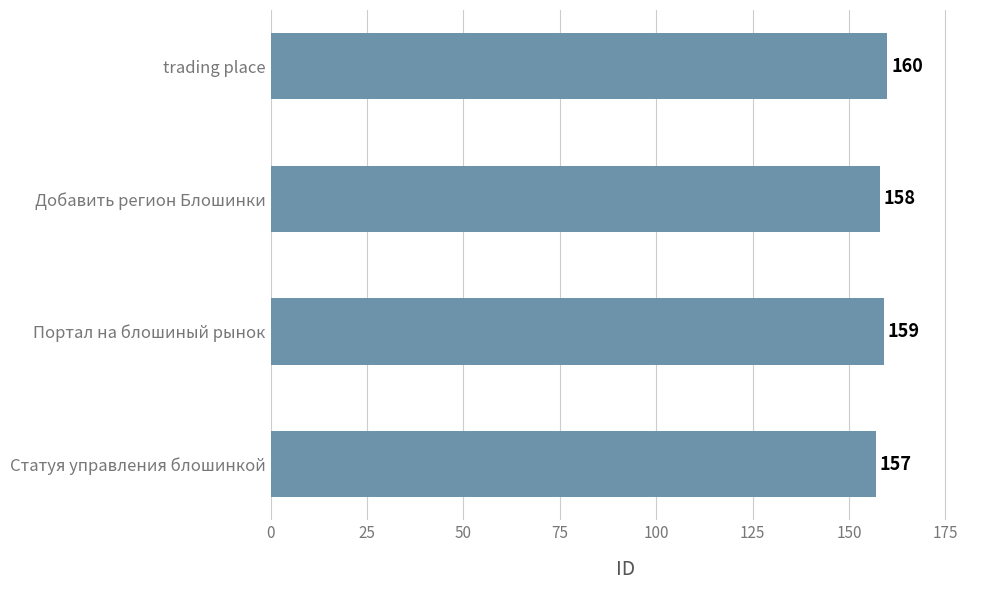

How many data points does each series have?

4